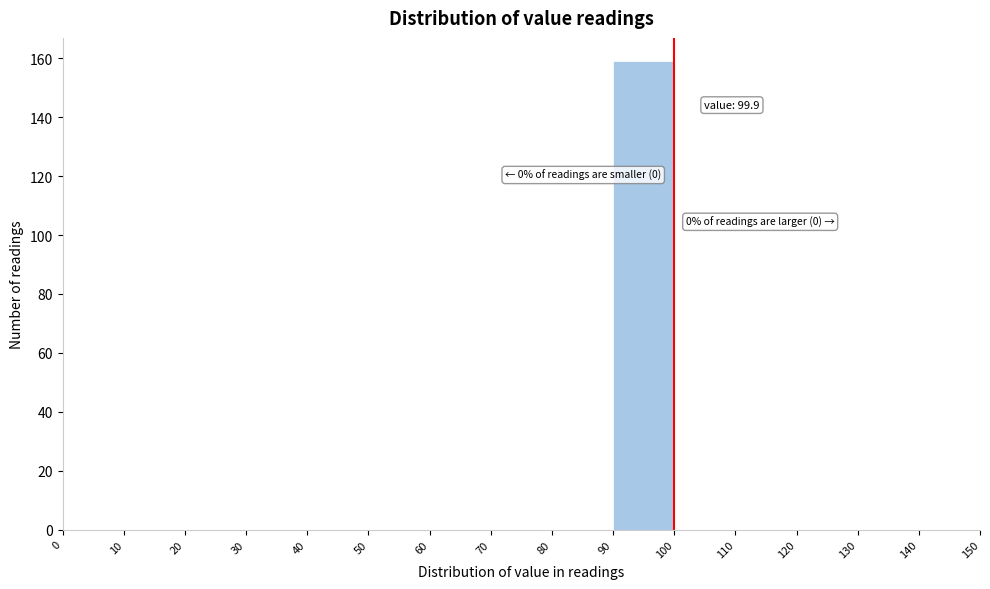

Over which range of the x-axis is the bar tallest?

90 to 100